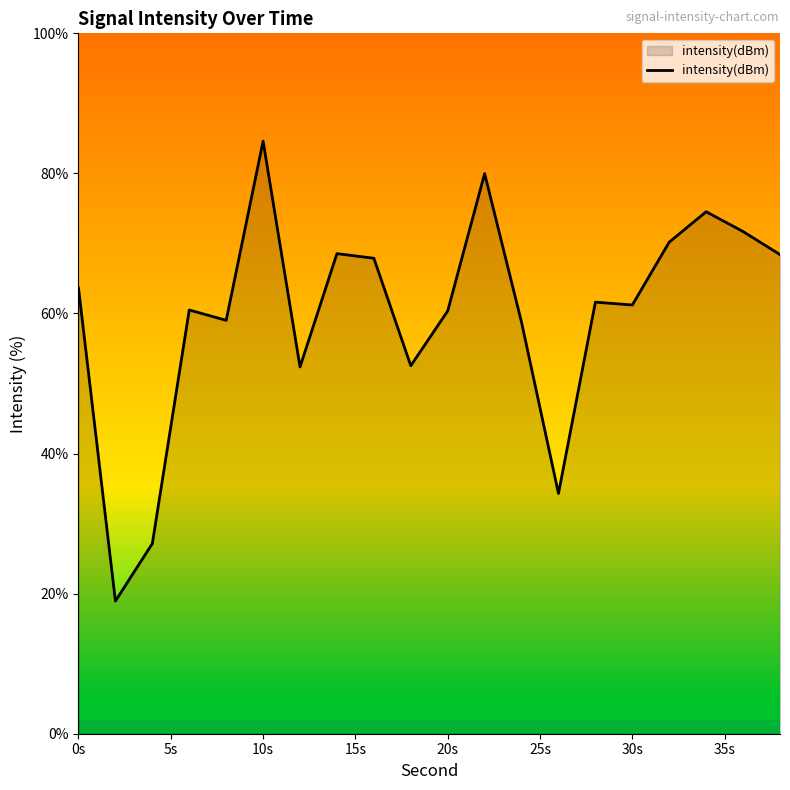

What is the greatest value displayed?

84.6